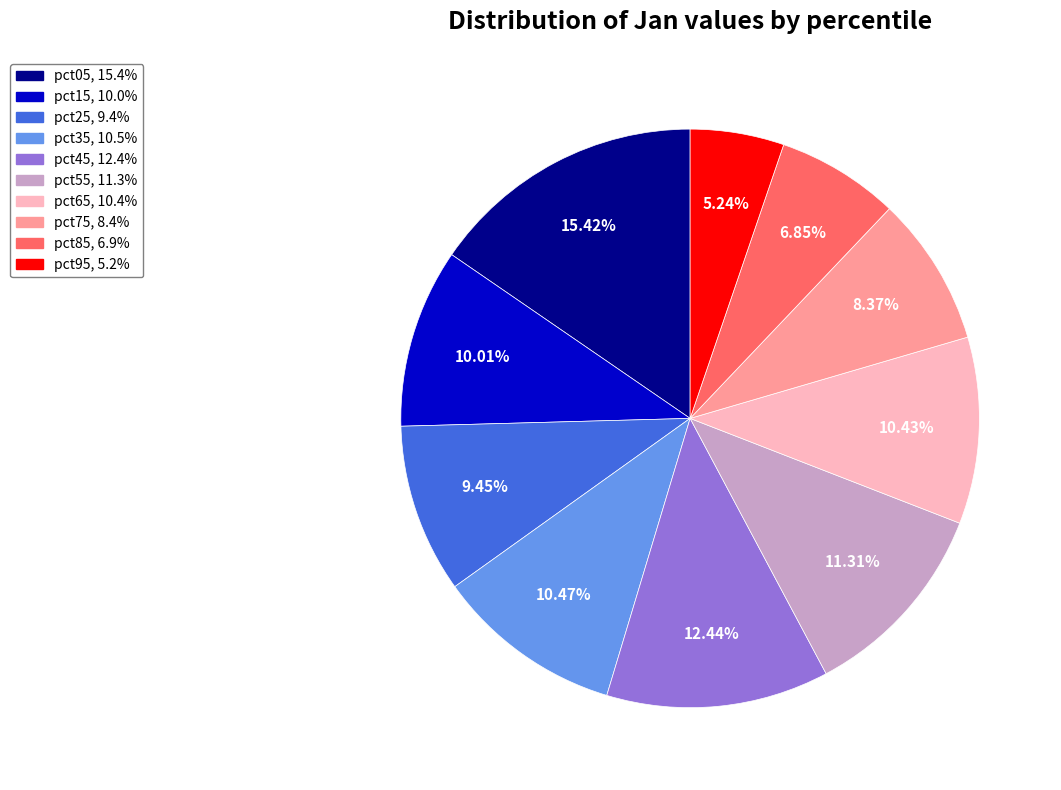

True or false: pct35 accounts for 10% of the total.

True